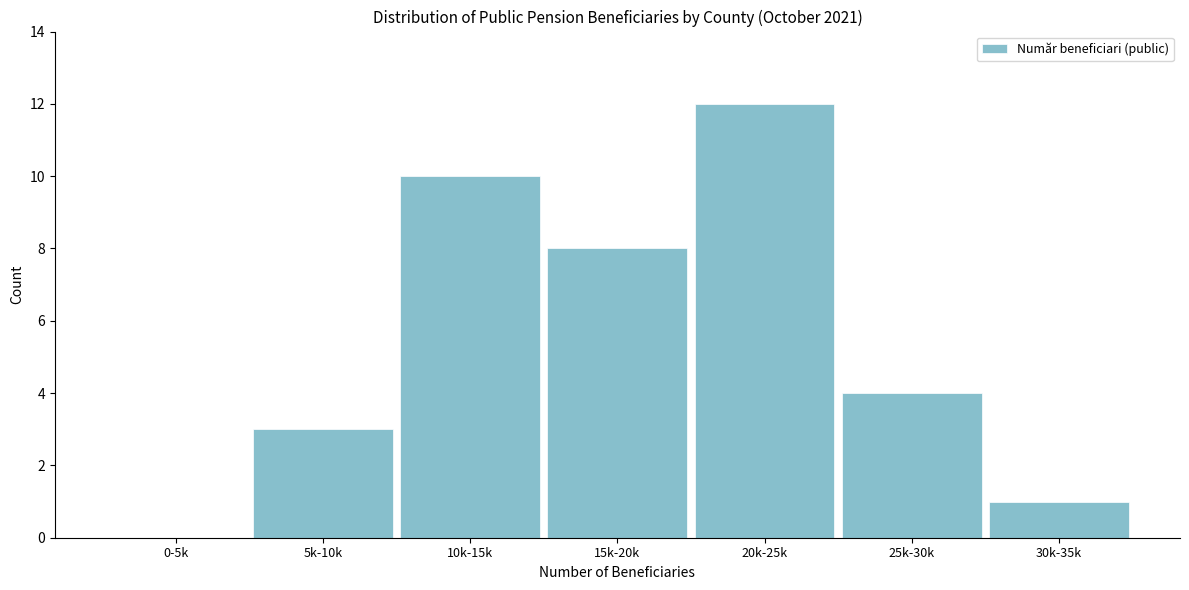

Reading right to left, list all the values displayed in this chart.

30k-35k=1	25k-30k=4	20k-25k=12	15k-20k=8	10k-15k=10	5k-10k=3	0-5k=0